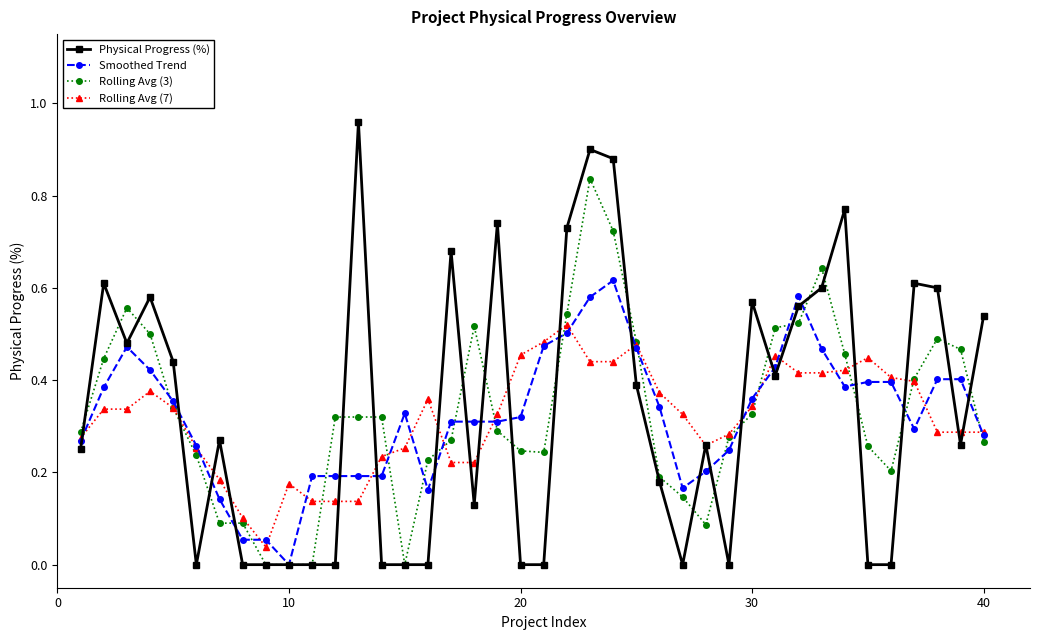

True or false: Rolling Avg (3) has more than 2 points higher than both neighbors.

True